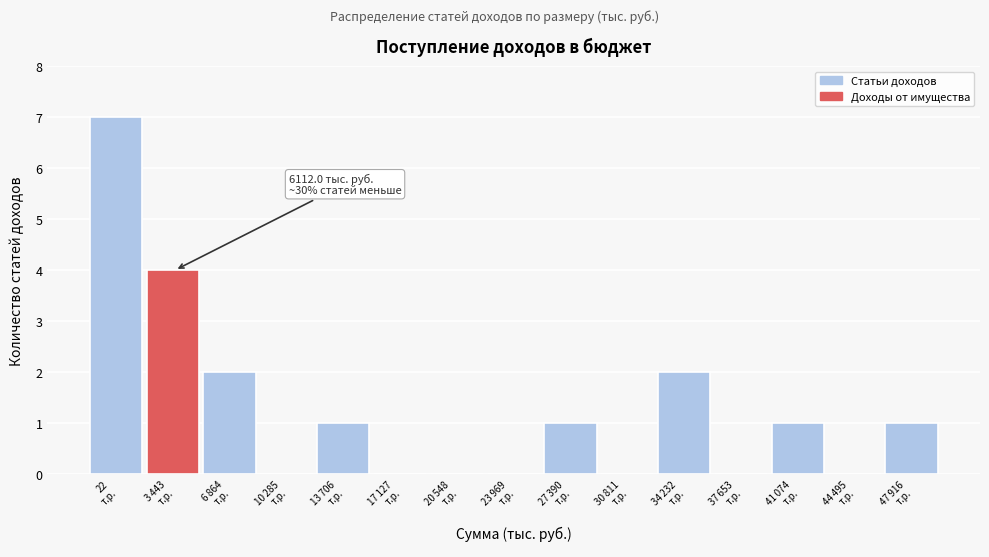

What is the sum of all values?

19